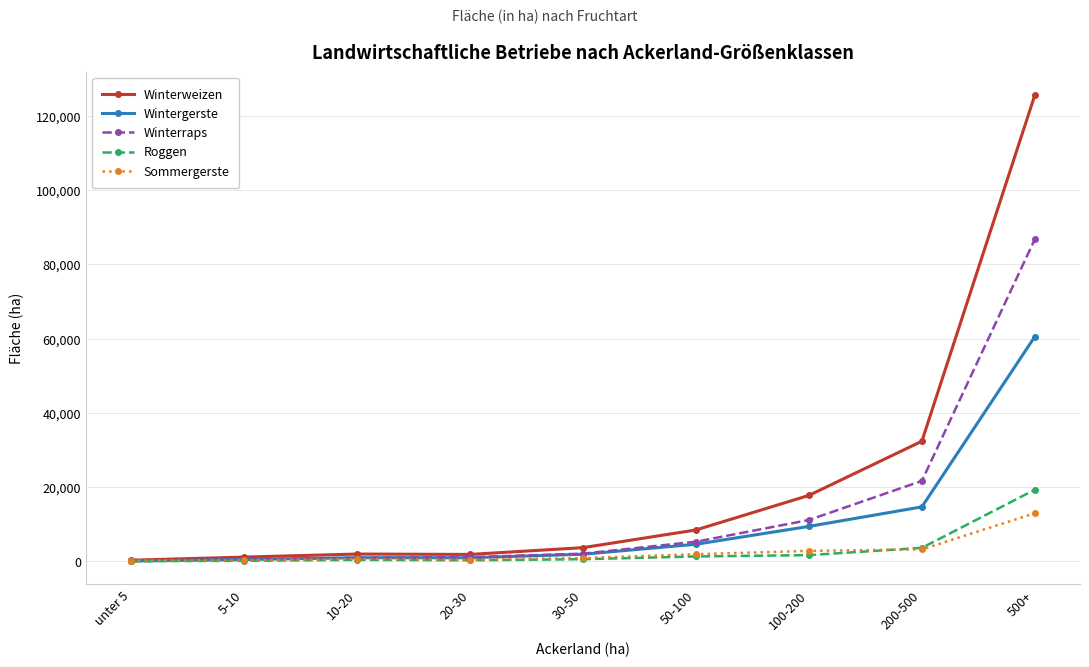

True or false: Winterweizen has more than 0 interior local peaks.

True